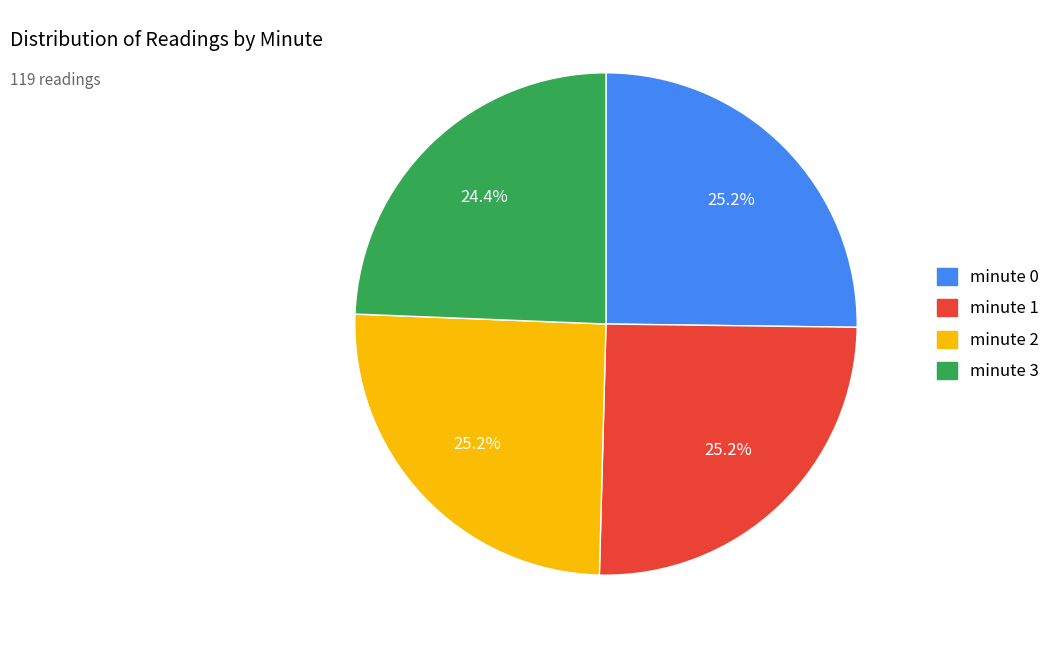

Do minute 1 and minute 2 together represent more than half of the pie?

Yes